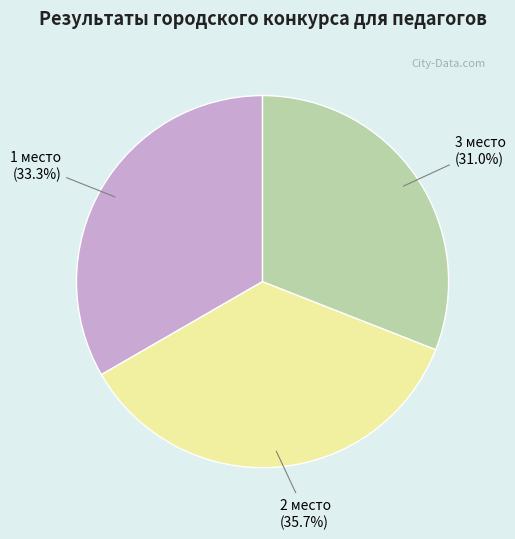

Rank the categories by value from lowest to highest.

3 место, 1 место, 2 место